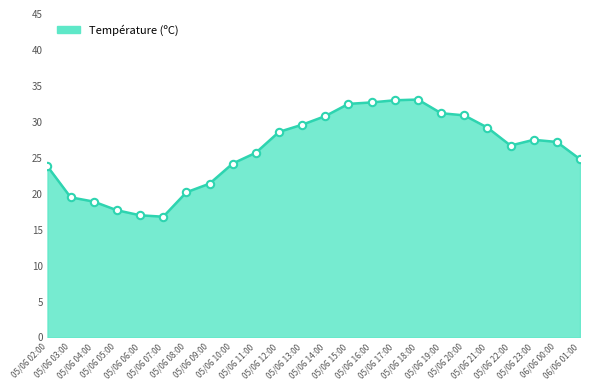

What is the change in value from 05/06 04:00 to 05/06 09:00?

+2.5